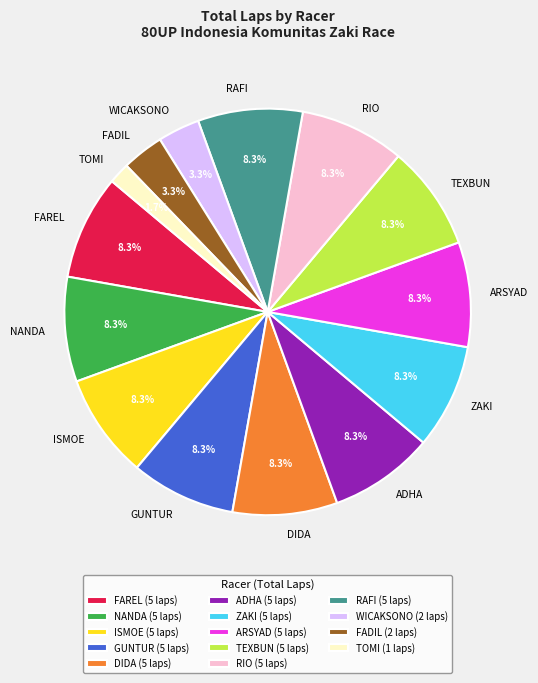

Is there a majority slice in this chart?

No